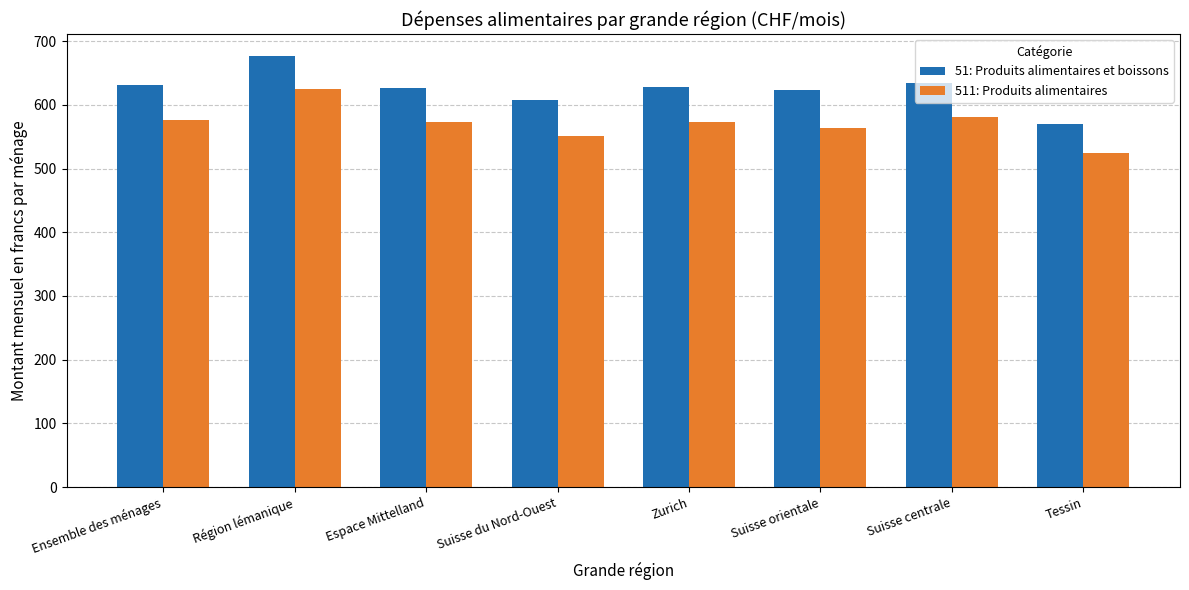

At Espace Mittelland, list the series in order from smallest to largest.

511: Produits alimentaires, 51: Produits alimentaires et boissons